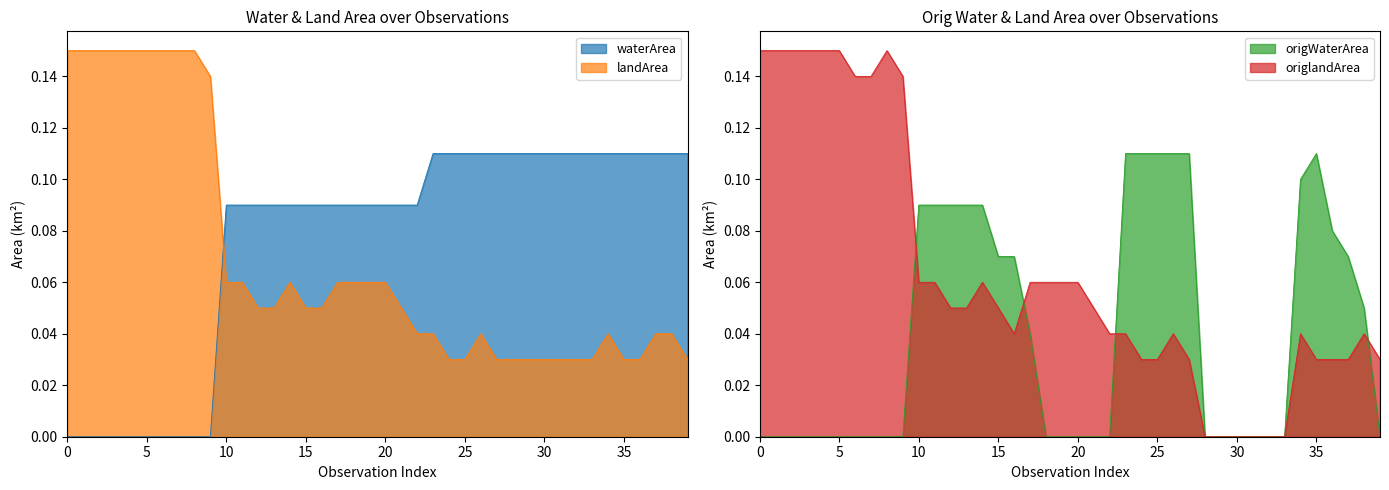

What value does the waterArea series have at 2017_09?

0.1